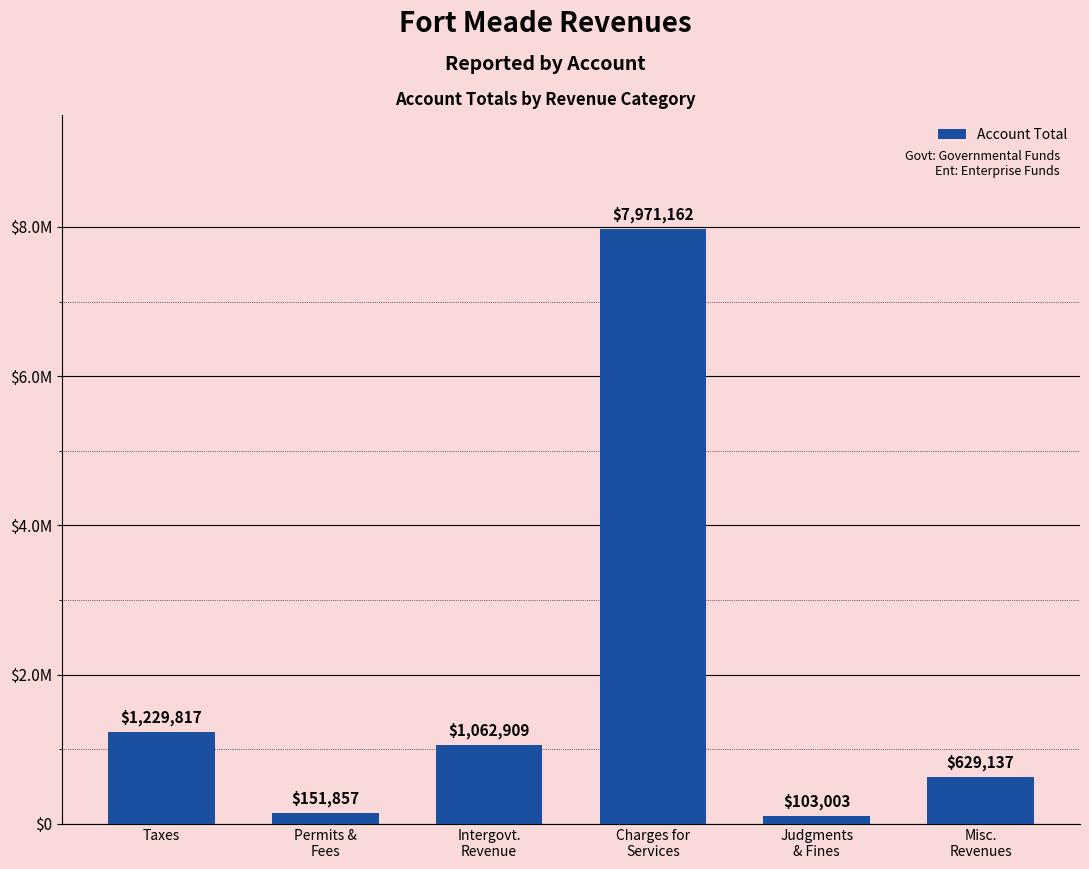

Reading left to right, list all the values displayed in this chart.

Taxes=1229817	Permits &
Fees=151857	Intergovt.
Revenue=1062909	Charges for
Services=7971162	Judgments
& Fines=103003	Misc.
Revenues=629137